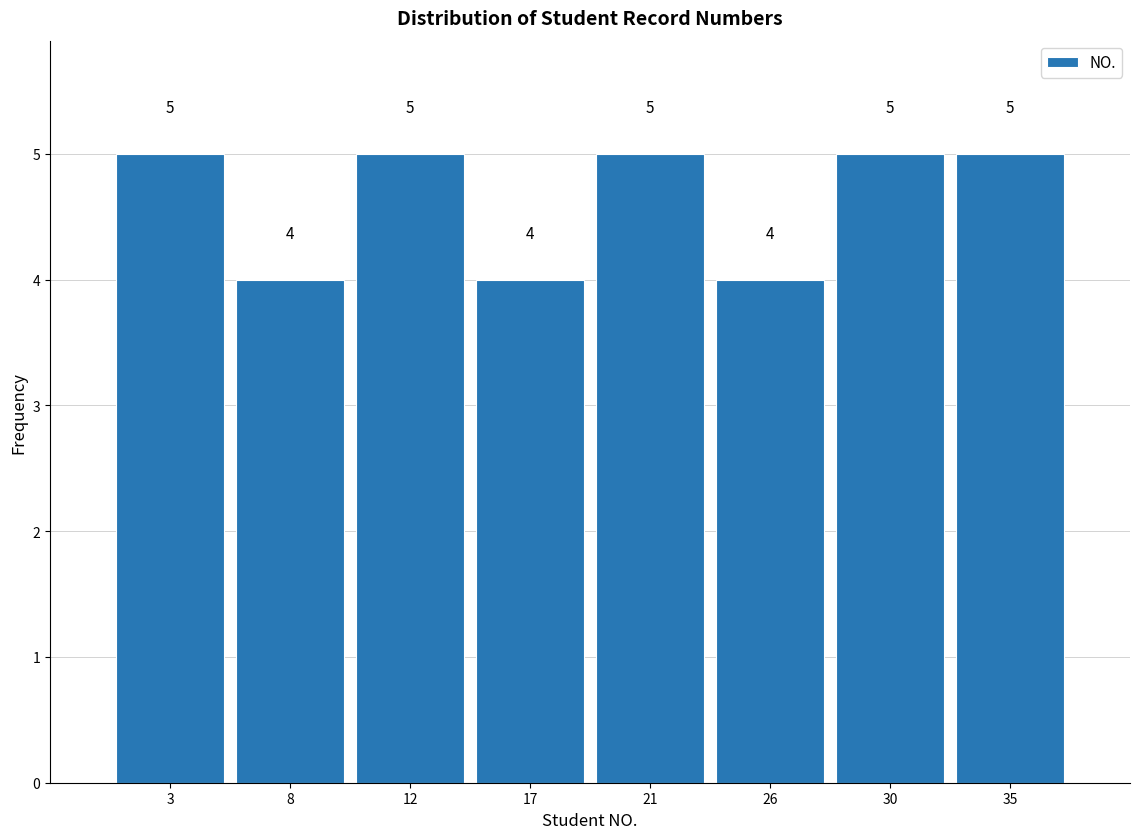

Reading left to right, transcribe this chart: for each bar, give the range it covers on the x-axis and its height.

1.0 to 5.5: 5
5.5 to 10.0: 4
10.0 to 14.5: 5
14.5 to 19.0: 4
19.0 to 23.5: 5
23.5 to 28.0: 4
28.0 to 32.5: 5
32.5 to 37.0: 5